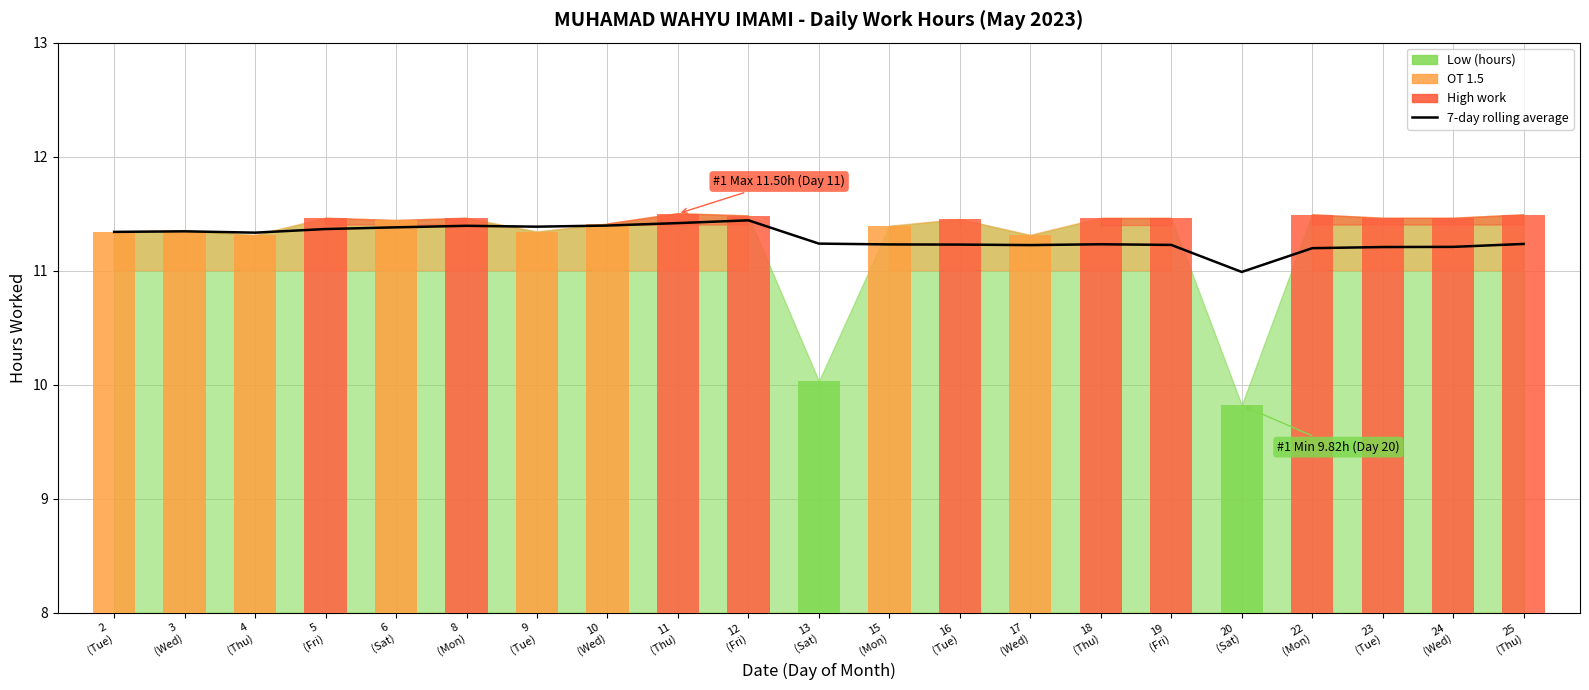

Are the bars horizontal?

No